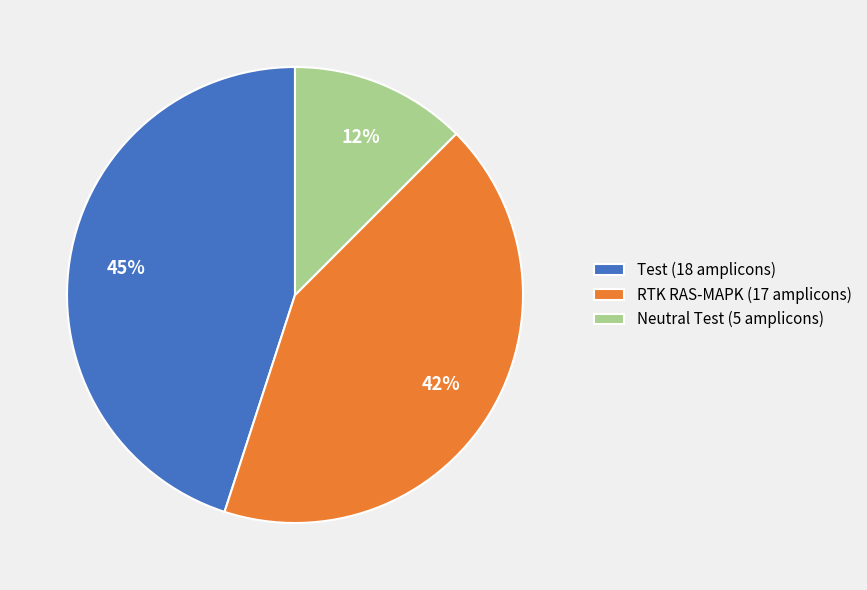

To the nearest percent, what is the average slice percentage?

33%